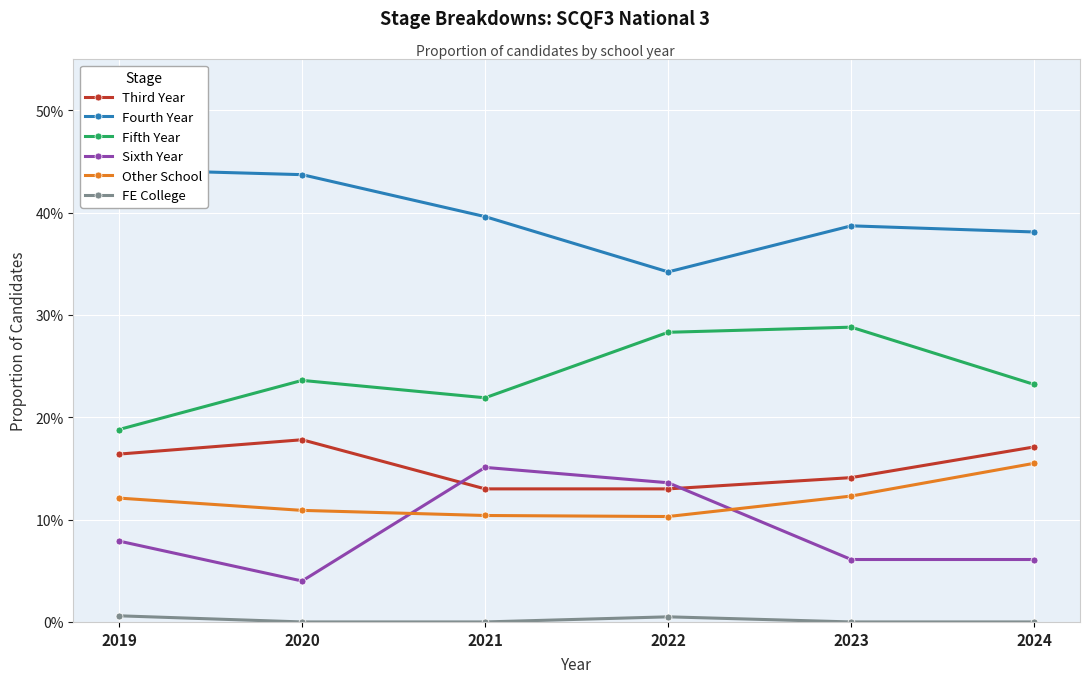

Between 2020 and 2022, which is larger?

2020